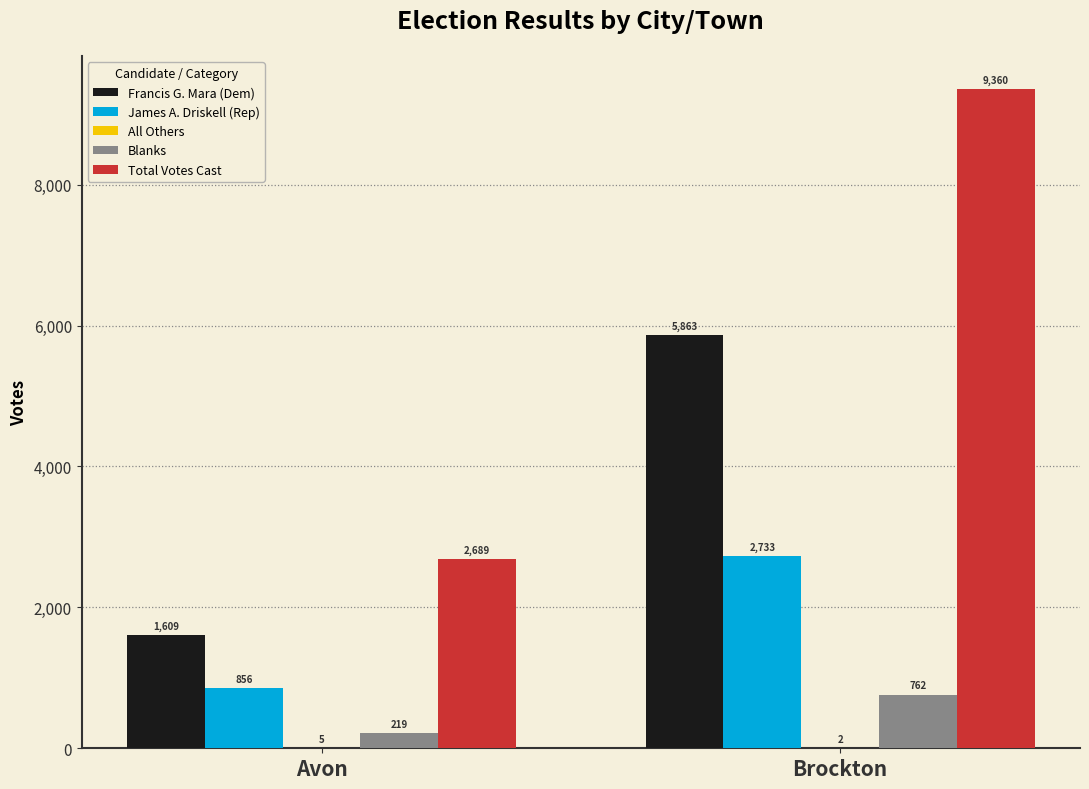

The James A. Driskell (Rep) series shows 310 at Avon. True or false?

False